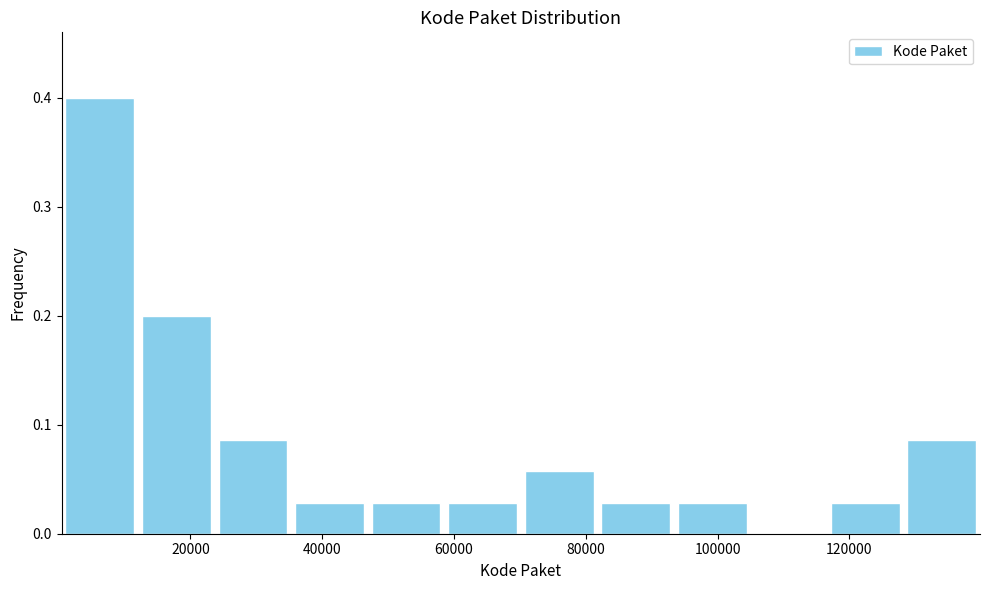

Reading left to right, list every bar in this chart as the range it spans on the x-axis followed by its height. Neither the bar edges nor the heights are printed on the chart, so give them approximately, as read against the axes.

0 to 12000: 0.40
12000 to 24000: 0.20
24000 to 36000: 0.09
36000 to 46000: 0.03
46000 to 58000: 0.03
58000 to 70000: 0.03
70000 to 82000: 0.06
82000 to 94000: 0.03
94000 to 104000: 0.03
104000 to 116000: 0
116000 to 128000: 0.03
128000 to 140000: 0.09